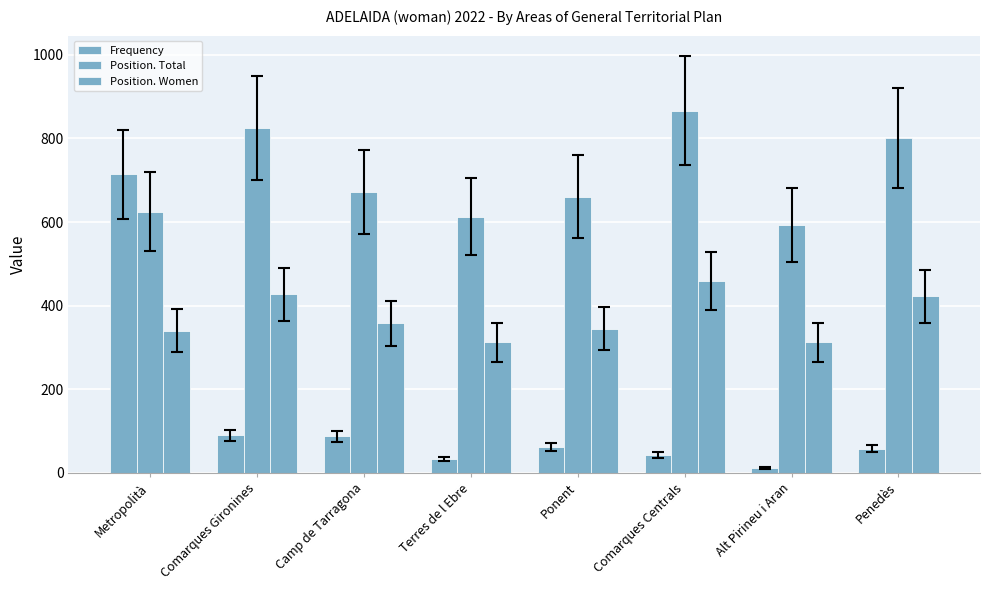

At which category does the chart reach its minimum across all series?

Alt Pirineu i Aran